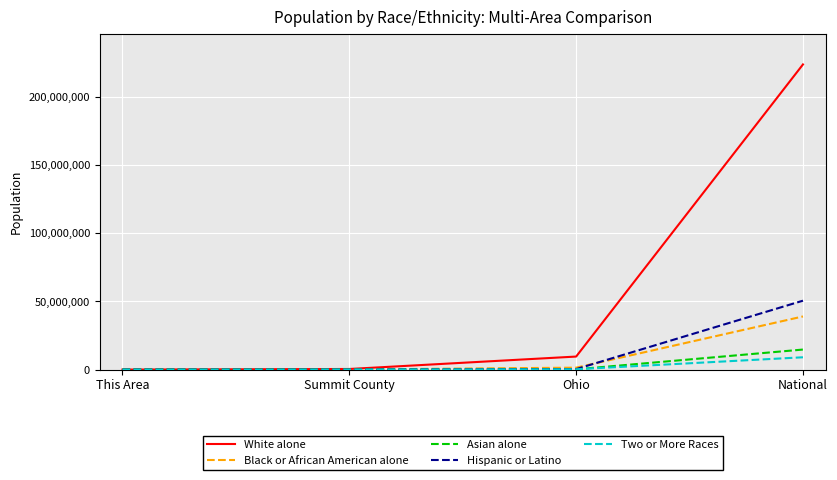

How many lines are shown in the chart?

5